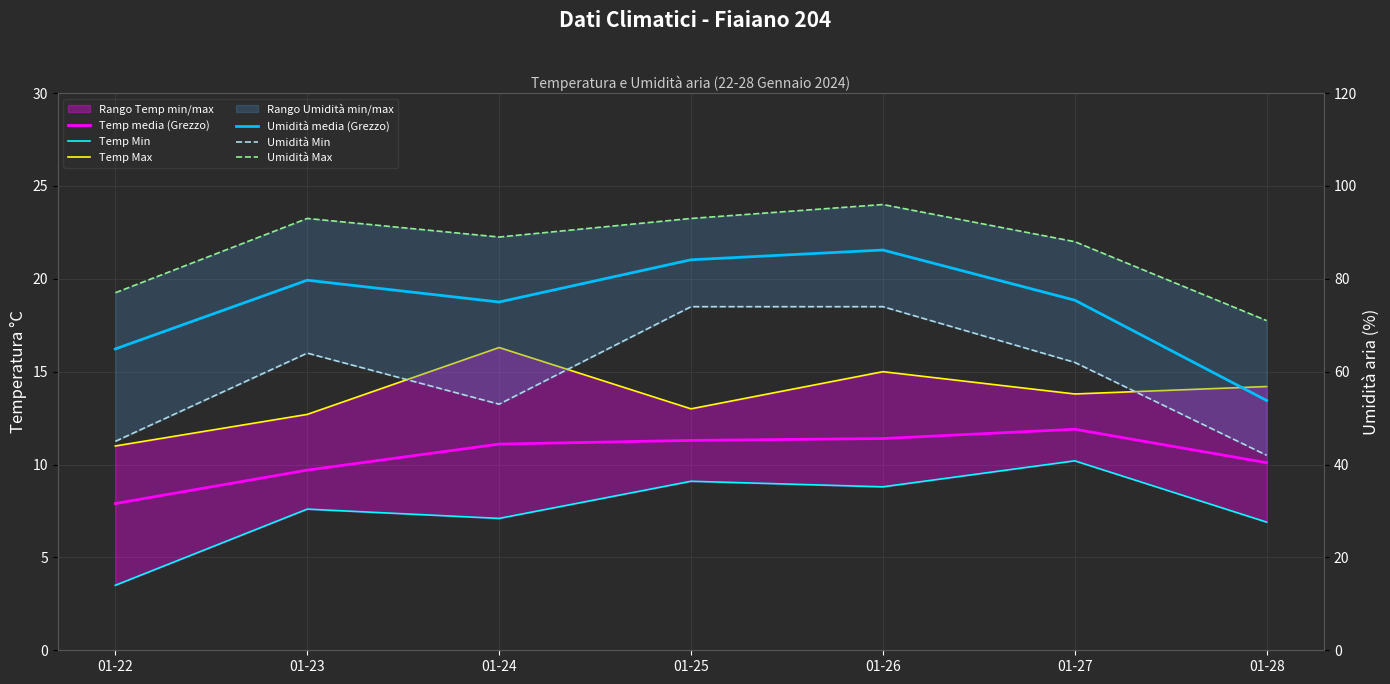

How many interior local peaks does the Temp Max series have?

2